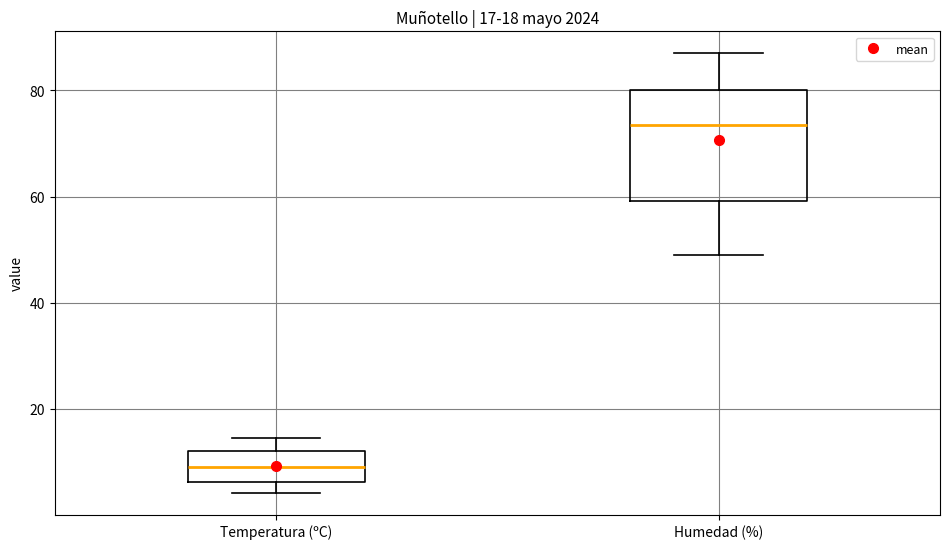

Which box has the lowest median line?

Temperatura (ºC)